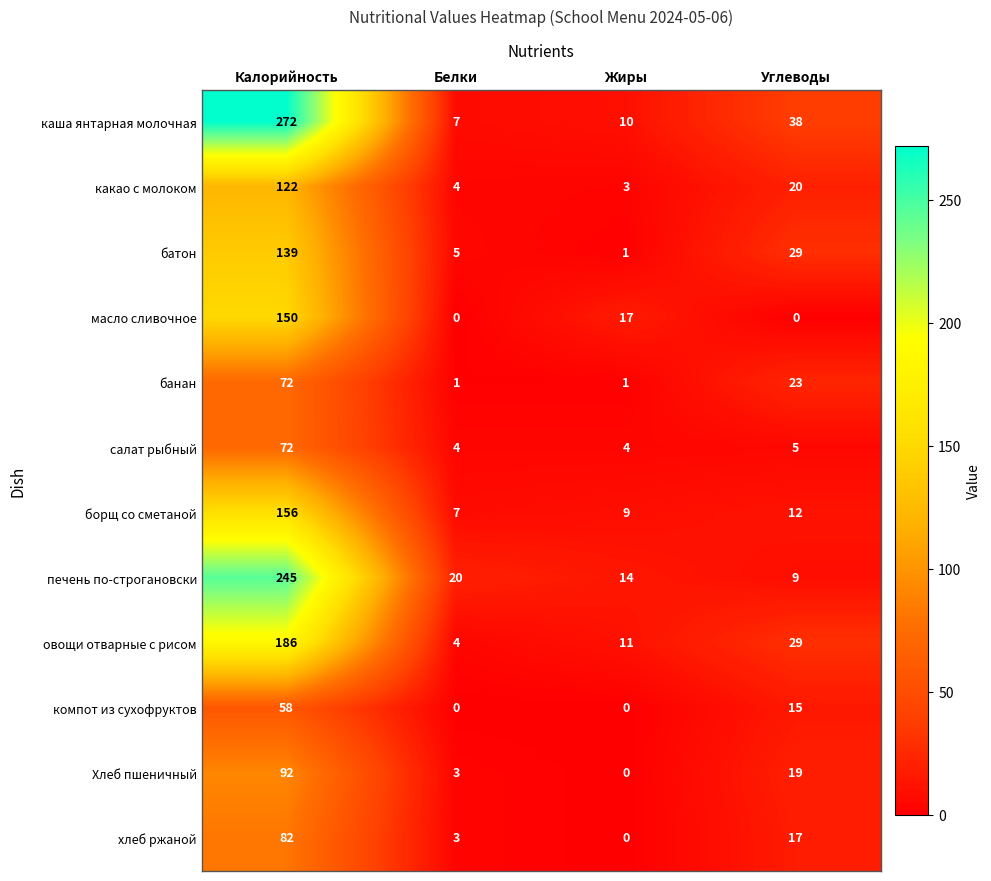

How many values in Хлеб пшеничный are above zero?

3